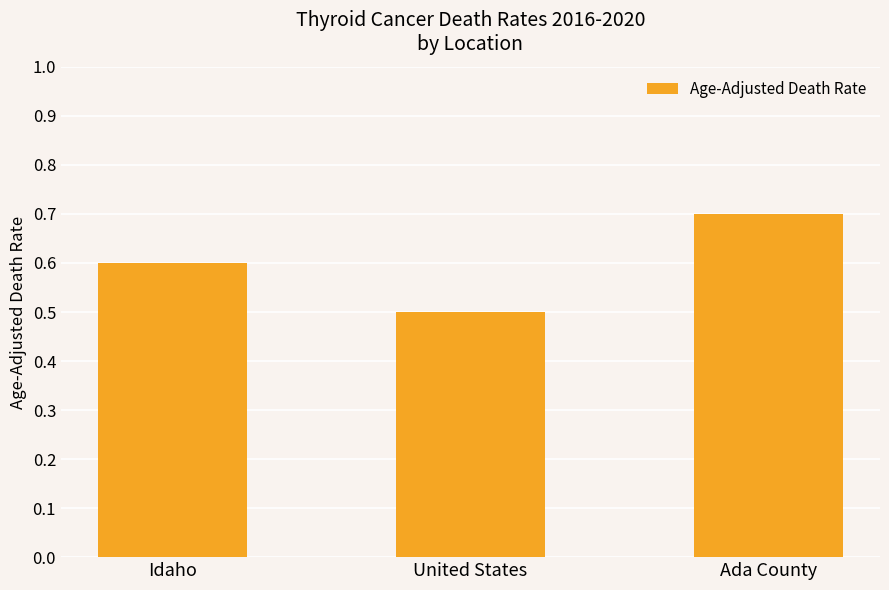

List the labels in order of value, largest first.

Ada County, Idaho, United States